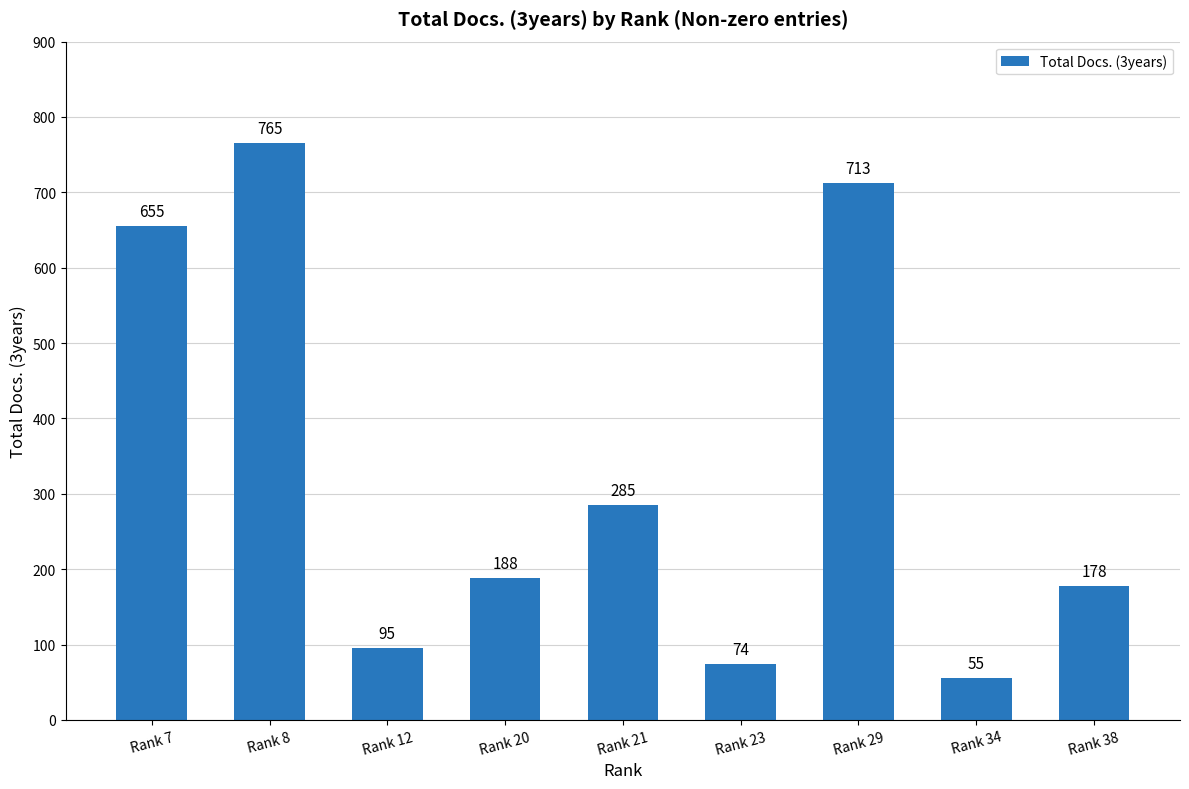

At which label is the value closest to 410?

Rank 21